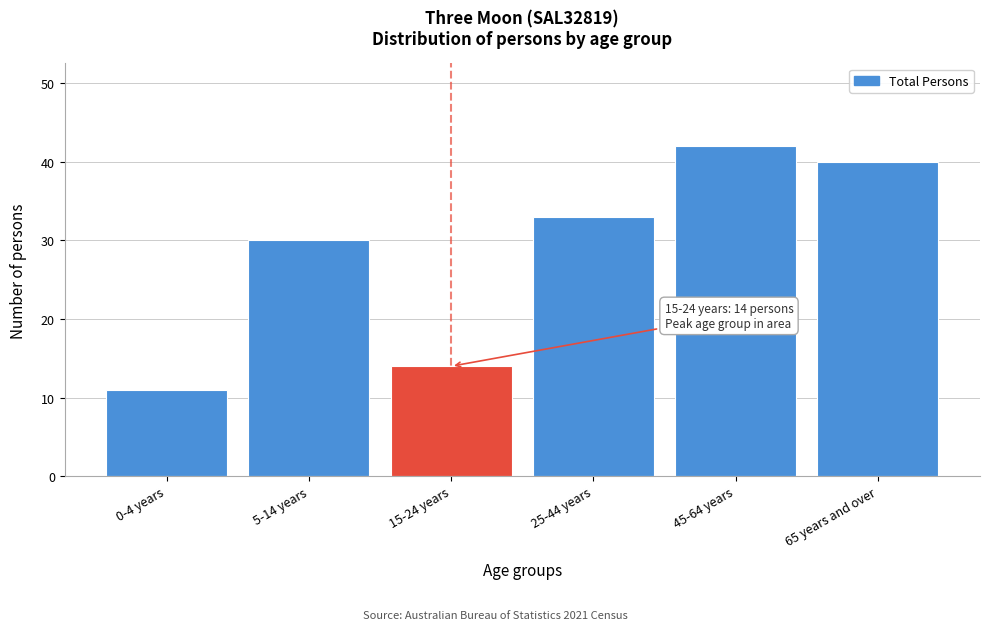

Reading left to right, what are all the values shown in this chart?

11	30	14	33	42	40